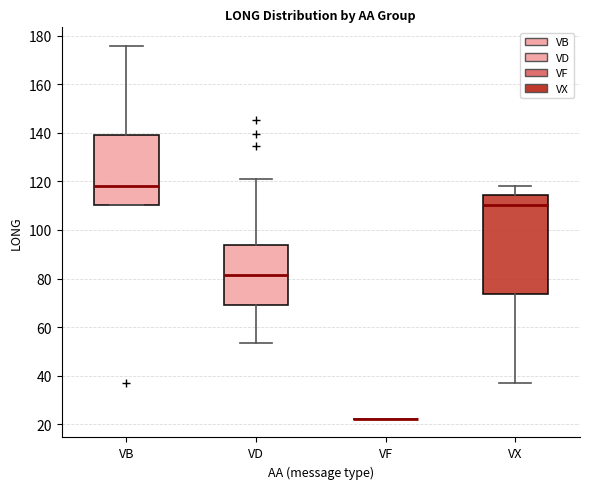

Where does the lower whisker of the box for VD end on the y-axis? The values are not printed on the chart, so give them approximately, as read against the axis.

54